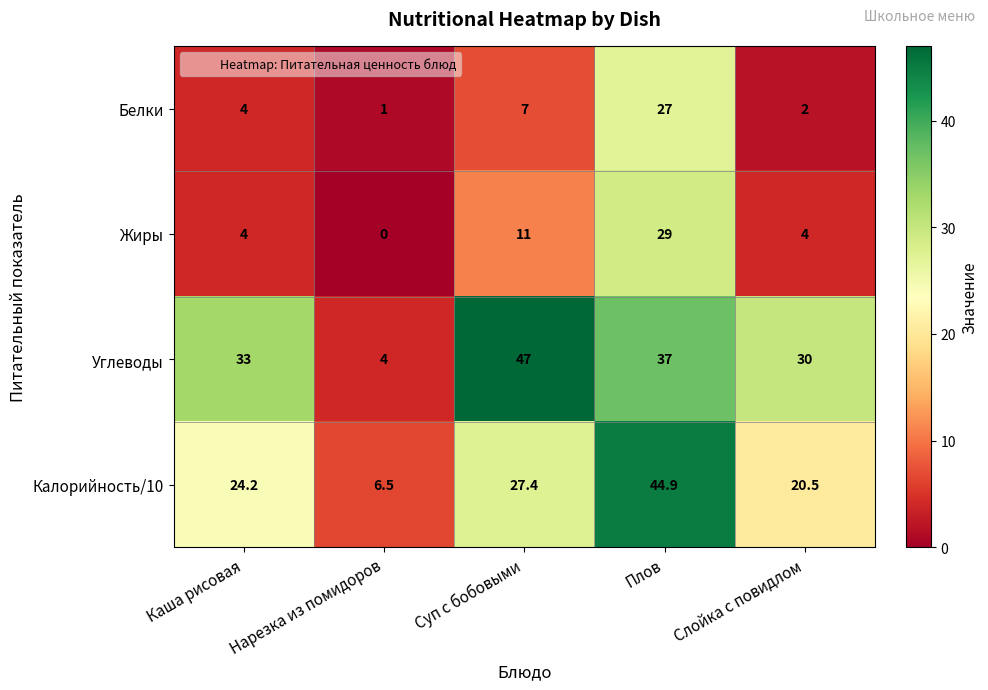

The Жиры series shows 4.0 at Слойка с повидлом. True or false?

True